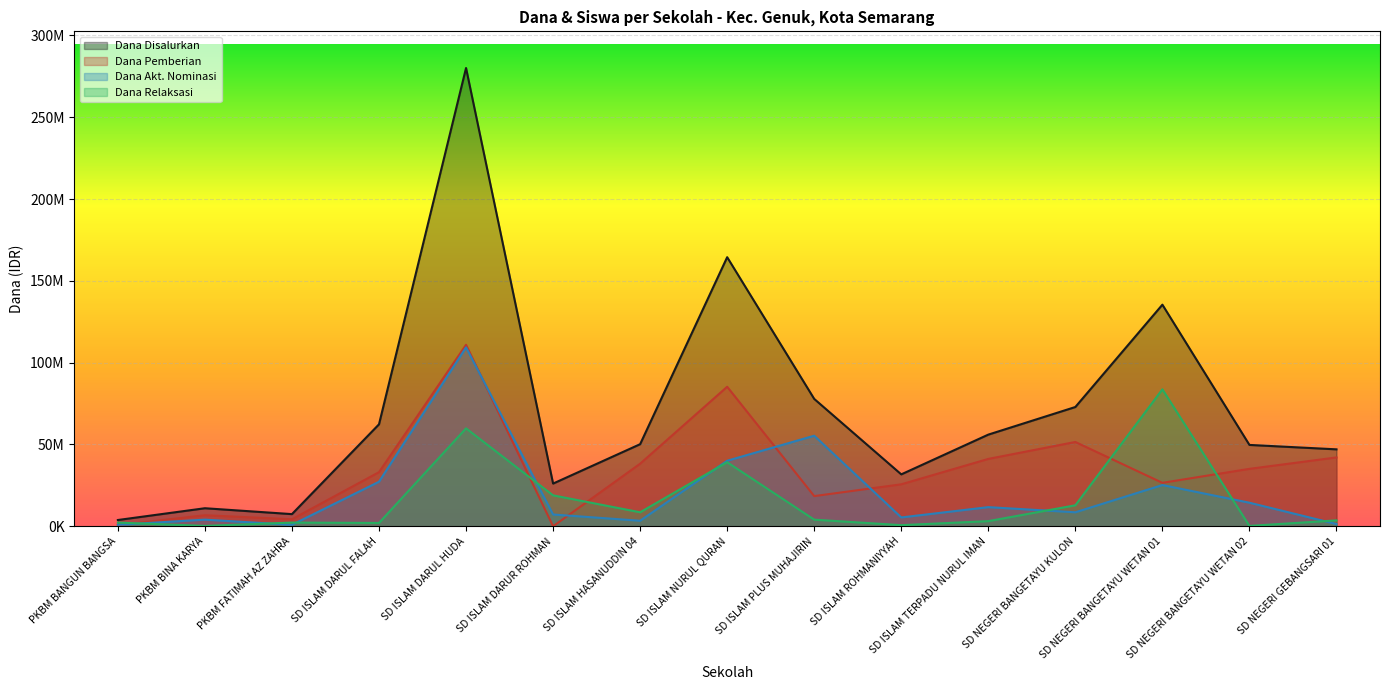

True or false: Dana Disalurkan and Dana Akt. Nominasi cross at least once.

False